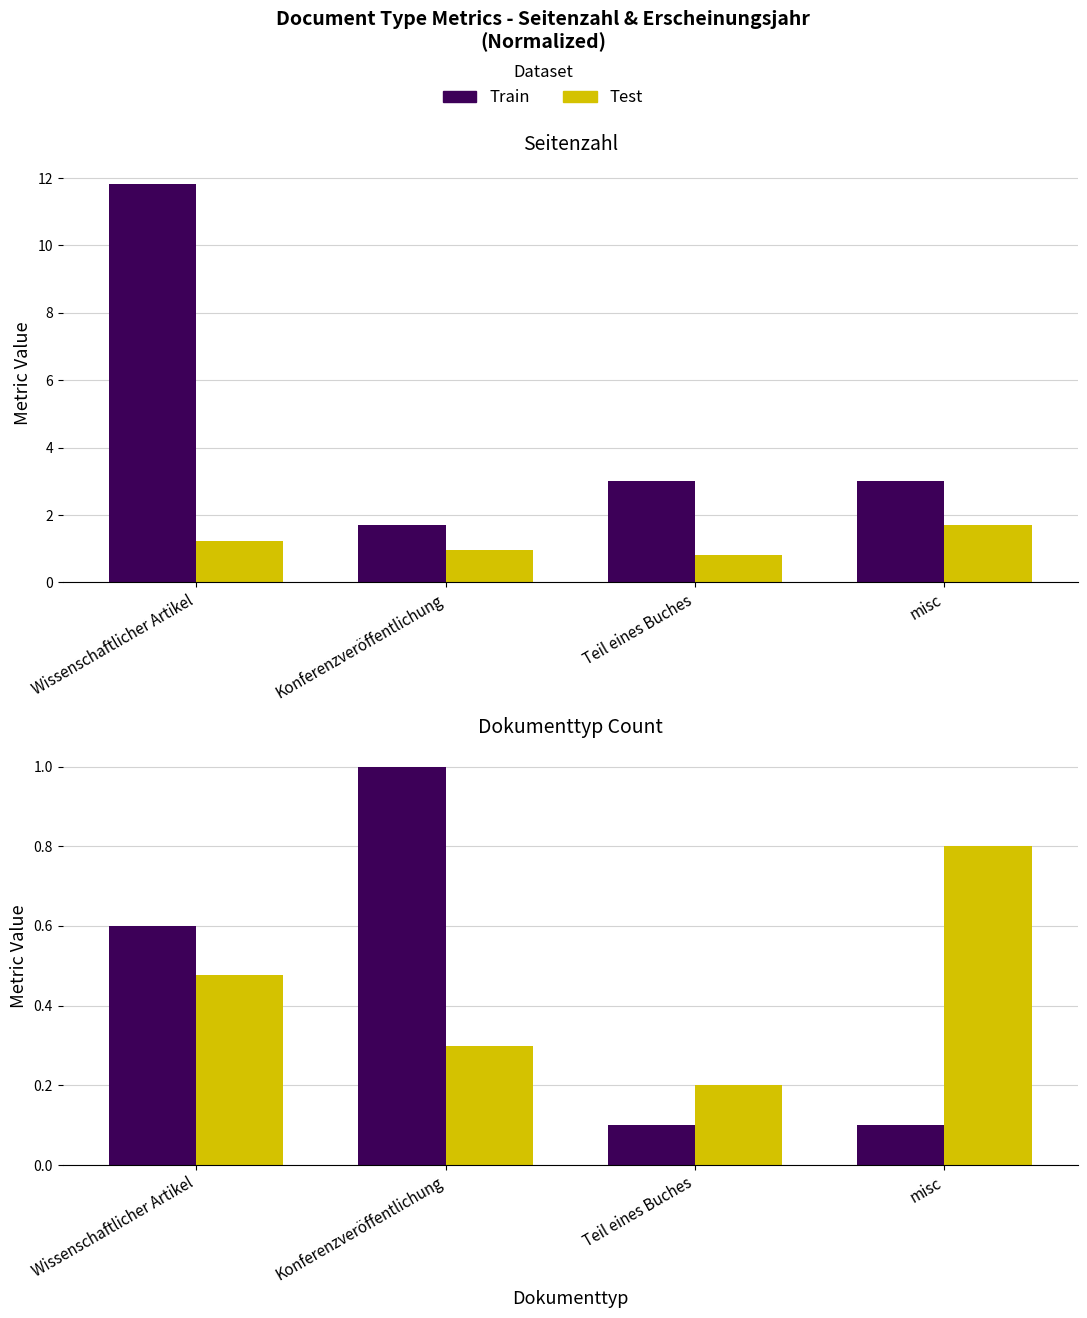

What position from the left is Konferenzveröffentlichung?

2